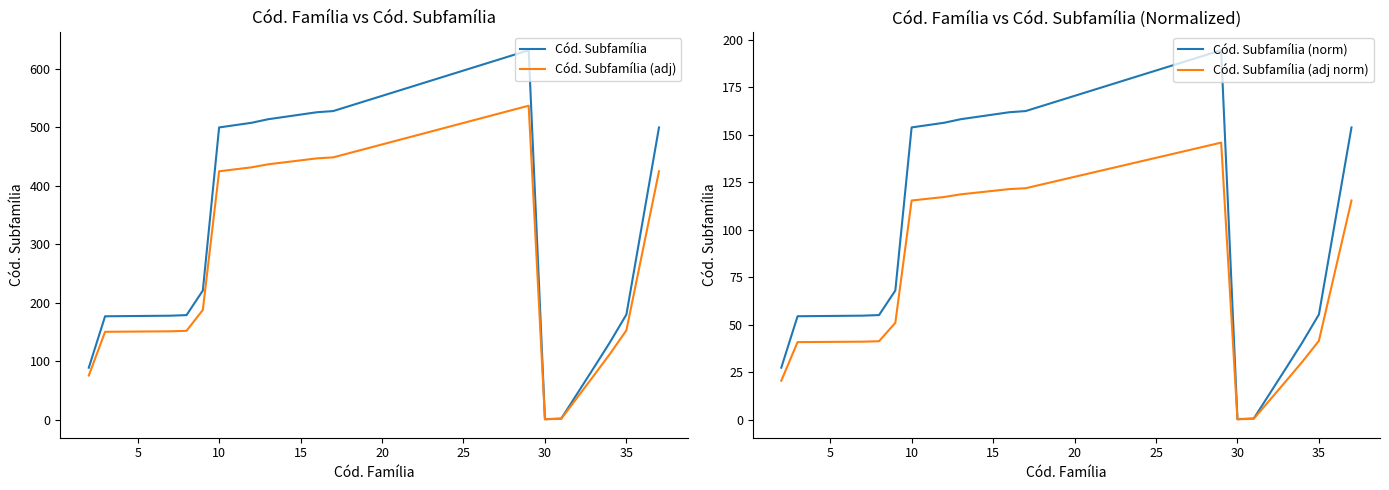

True or false: Cód. Subfamília (adj norm) and Cód. Subfamília (norm) cross at least once.

False